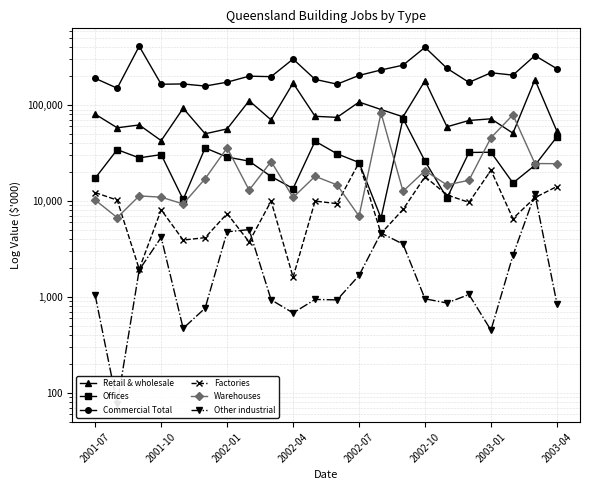

How many interior local valleys does the Warehouses series have?

7